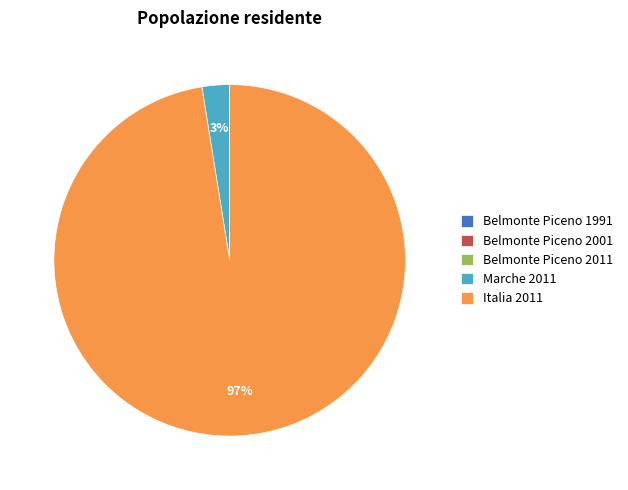

To the nearest percent, what is the difference between the largest and smallest slice percentages?

97%